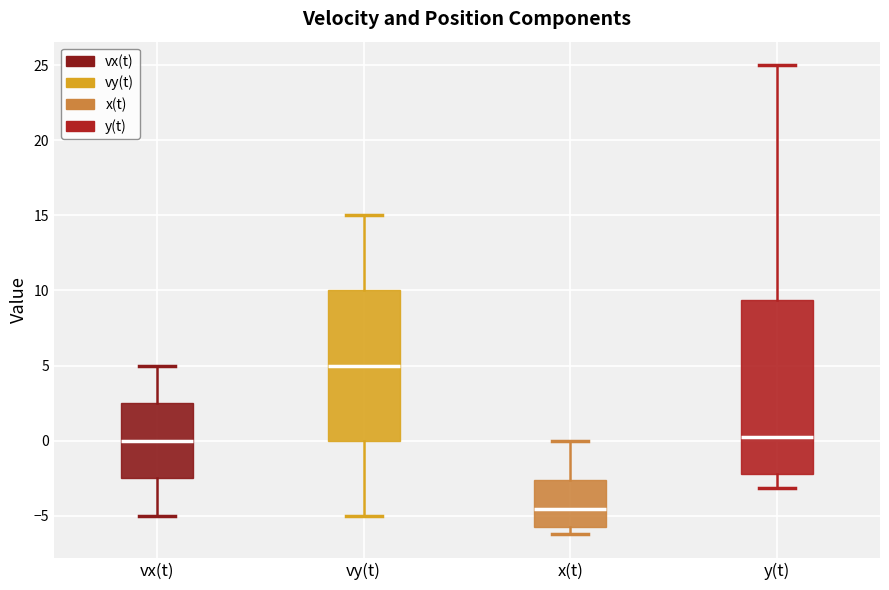

Comparing the boxes themselves (not the whiskers), which one is the tallest?

y(t)